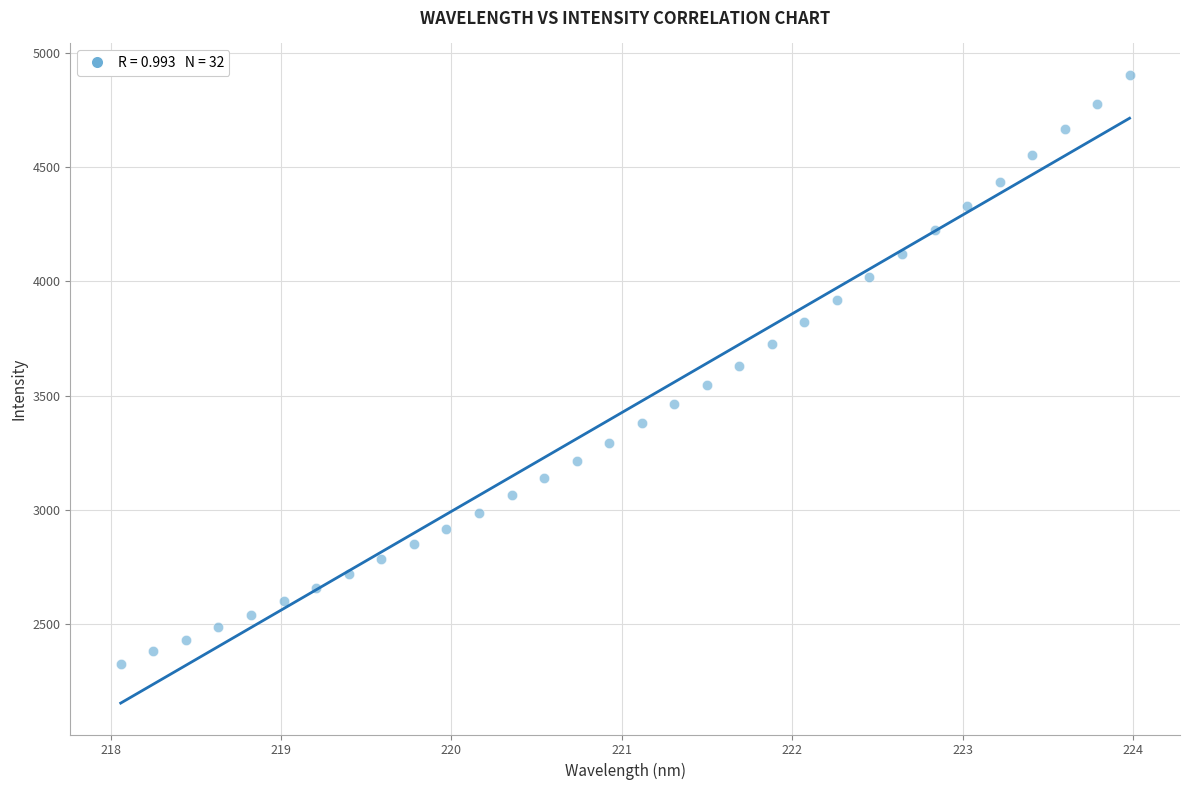

What is the range of Y values (max minus min)?

2576.4